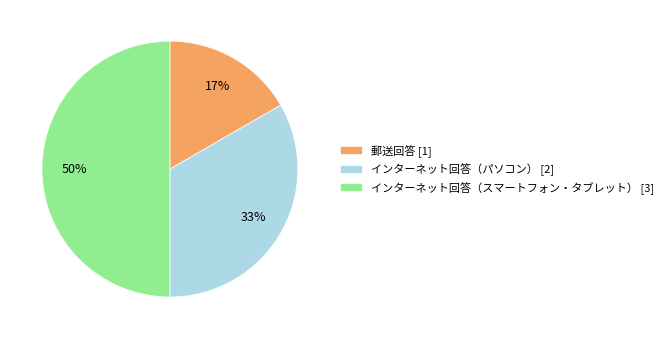

Is the sum of インターネット回答（パソコン） and インターネット回答（スマートフォン・タブレット） greater than half?

Yes